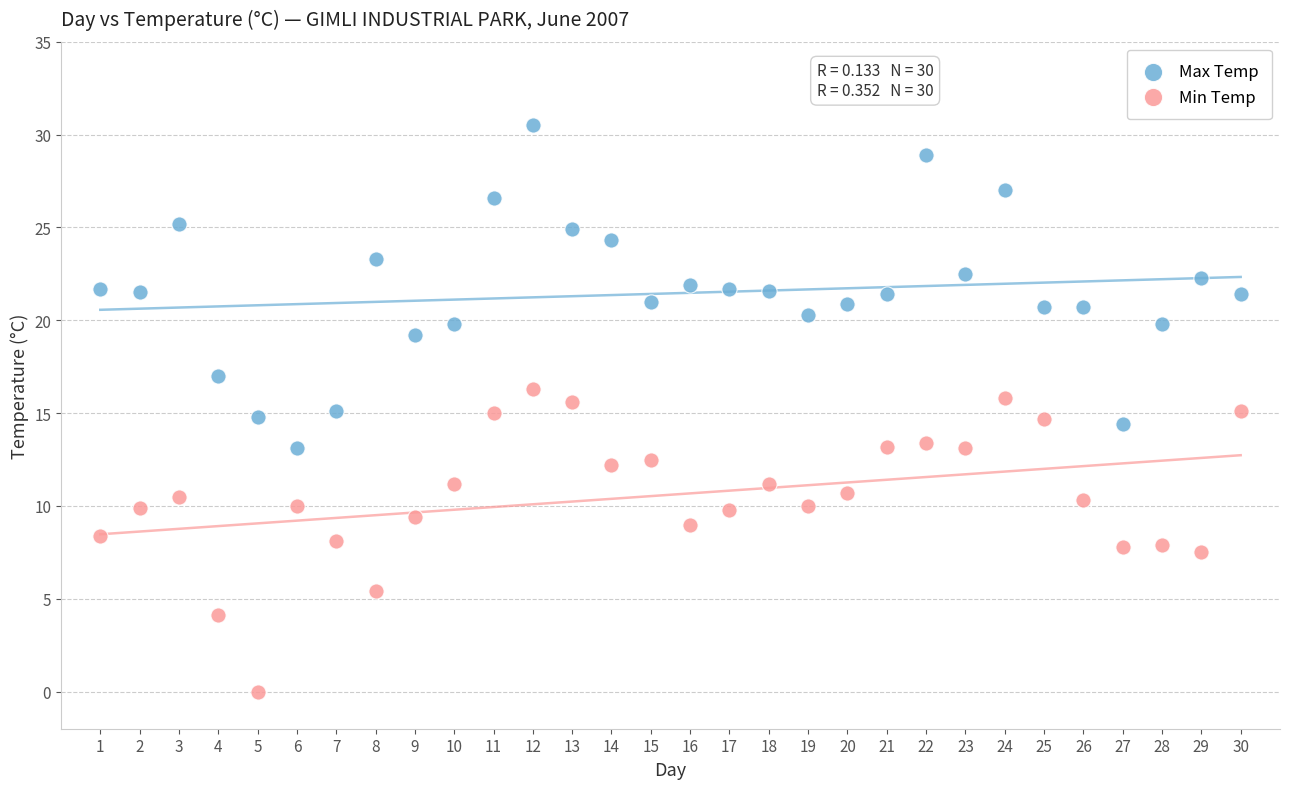

Which series reaches the maximum Y coordinate?

Max Temp